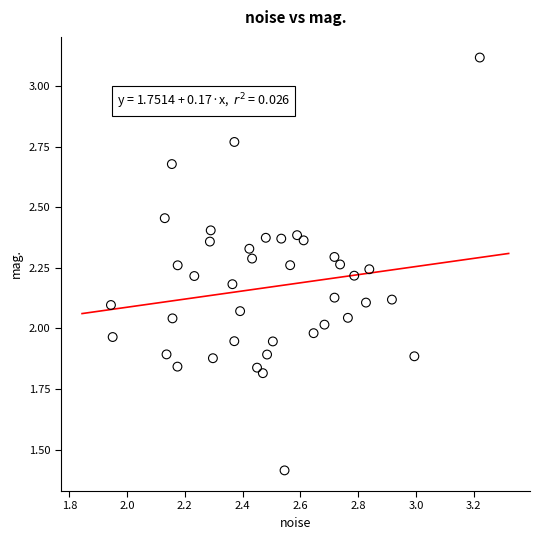

What is the range of Y values (max minus min)?

1.7